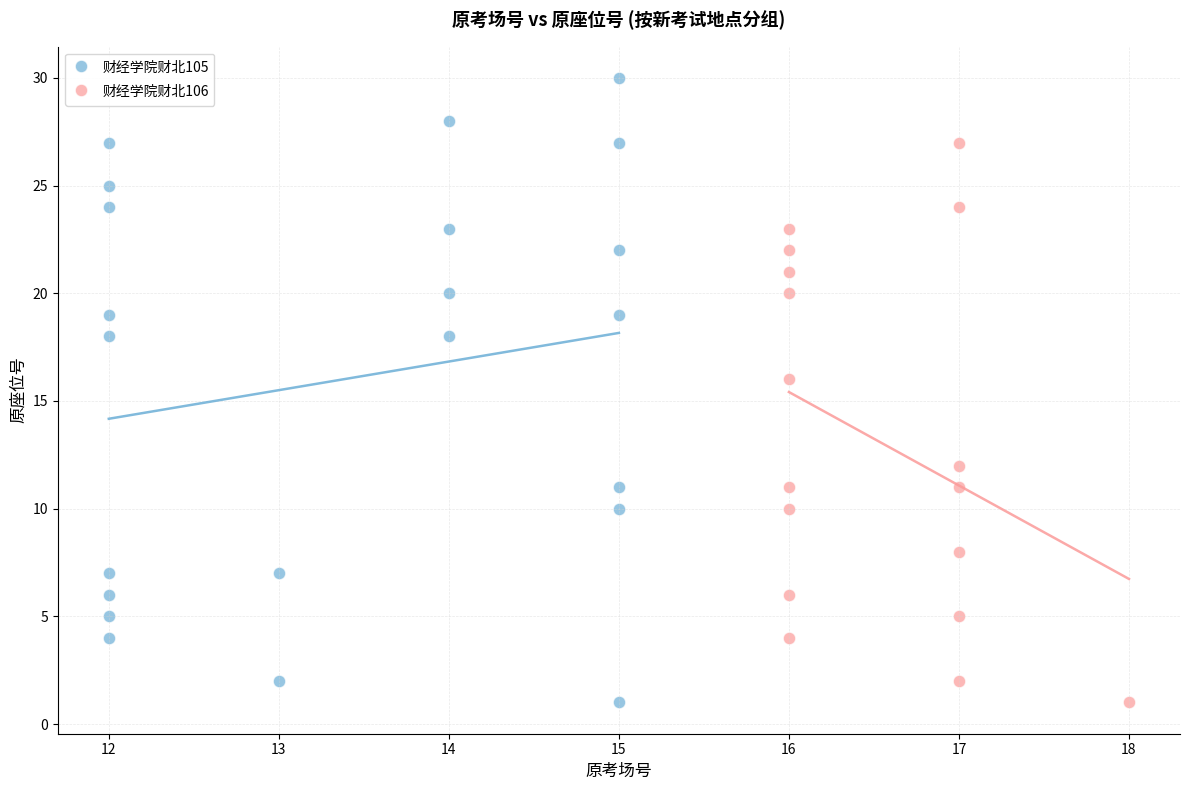

Which series has the largest Y range (max minus min)?

财经学院财北105